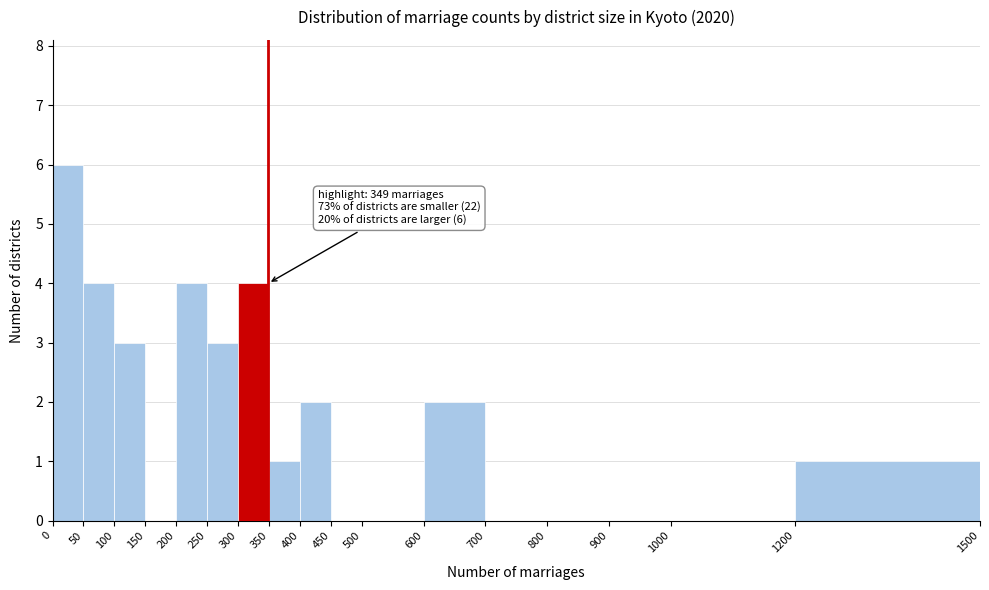

Which range on the x-axis has the tallest bar?

0 to 50